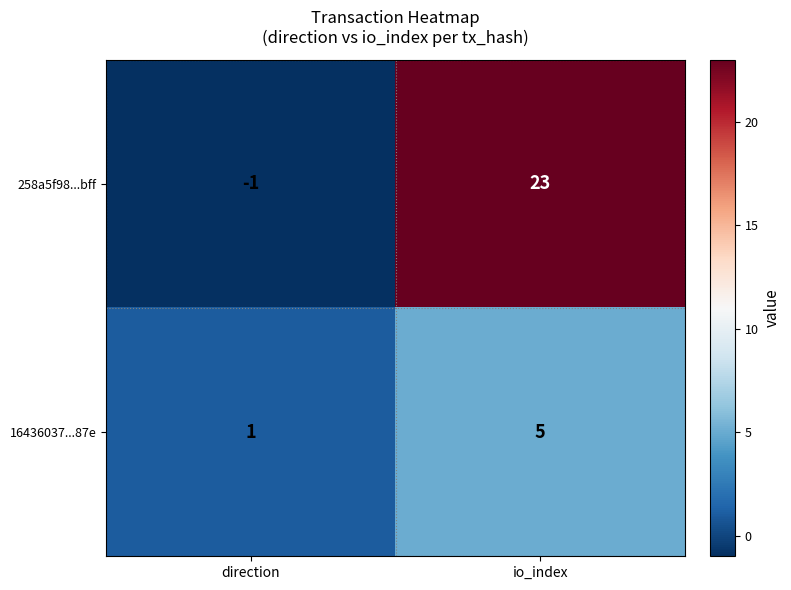

Count the number of categories in the chart.

2